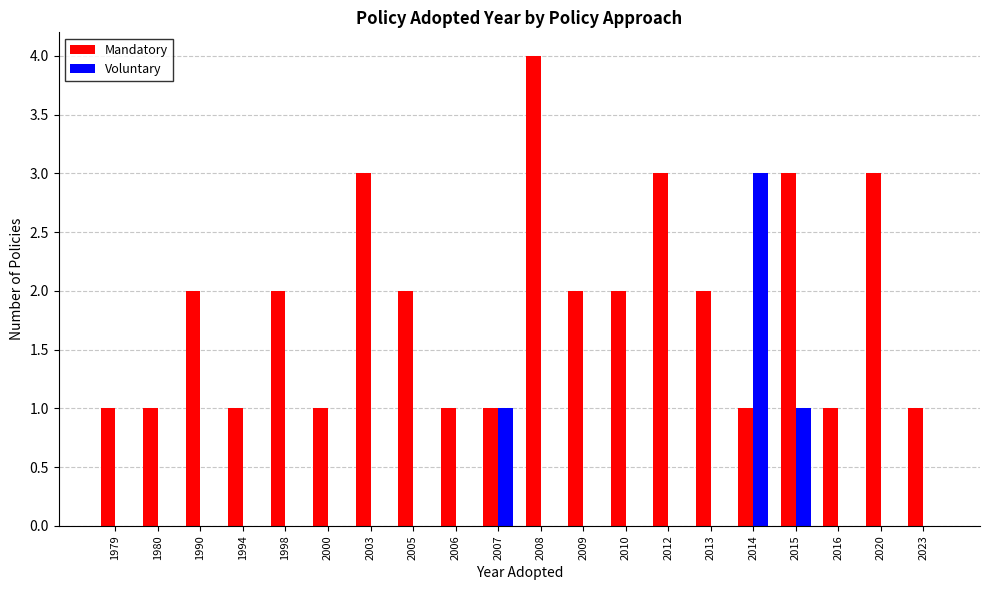

What is the average value of the Mandatory series?

2